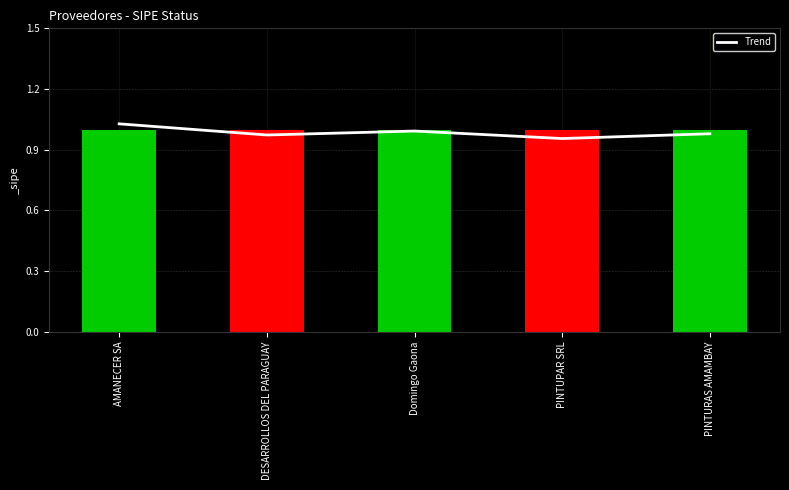

What is the average value?

1.0